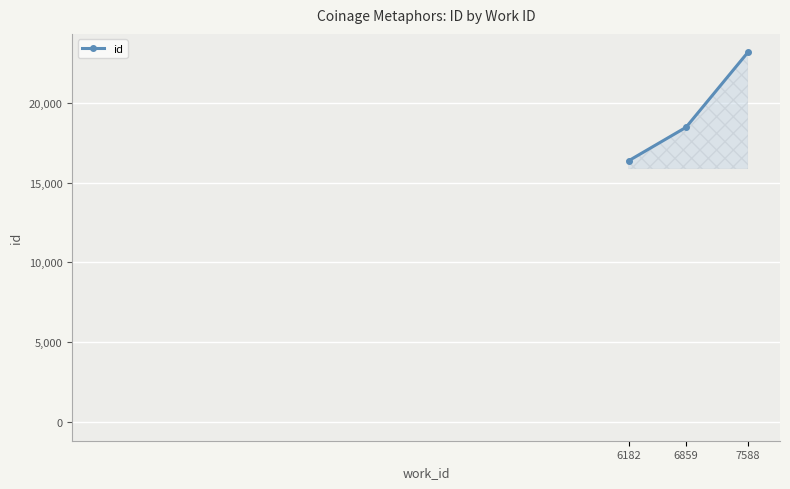

How many categories are shown in the chart?

3